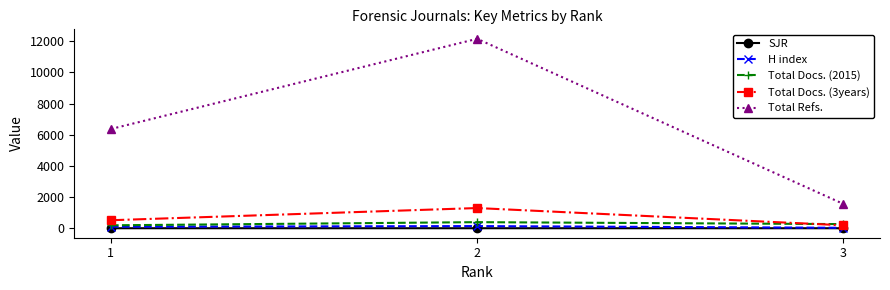

Does the chart have visible grid lines?

No